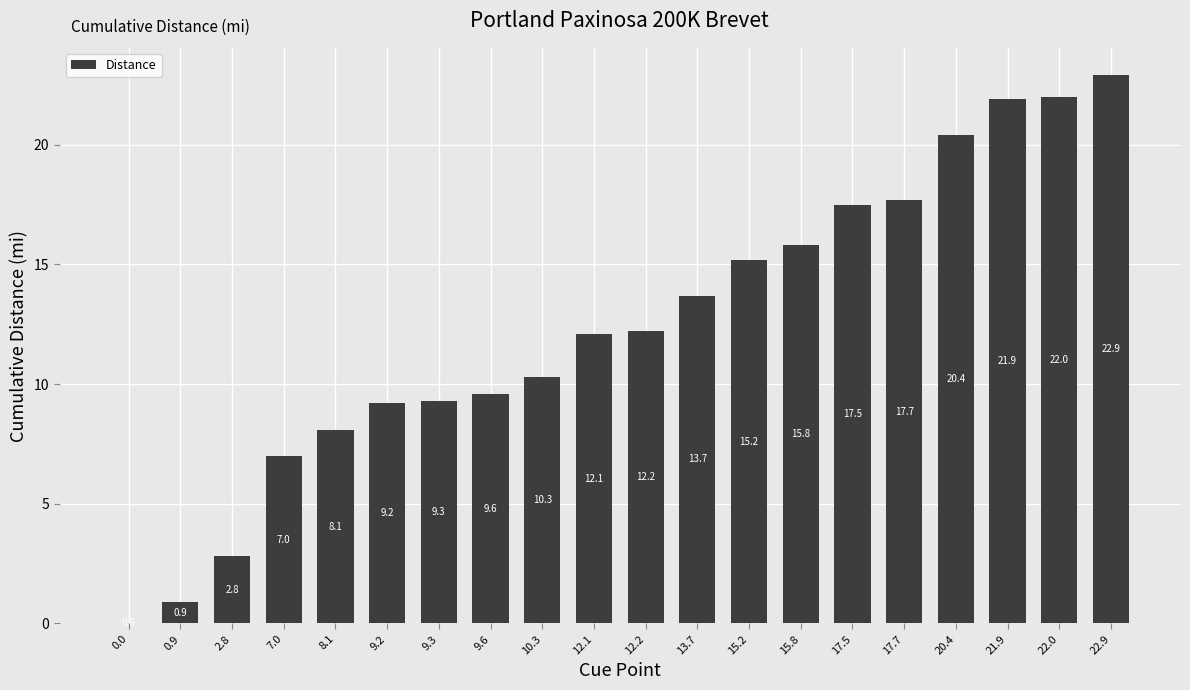

Which has a higher value, 17.7 or 15.2?

17.7